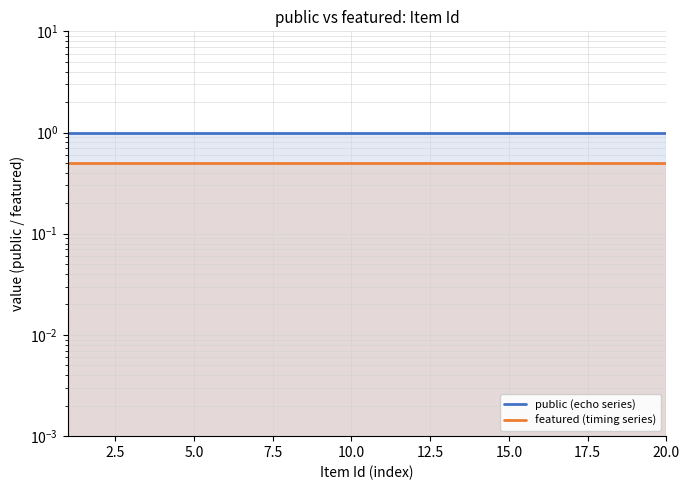

Rank the series by their average value, from highest to lowest.

public (echo series), featured (timing series)